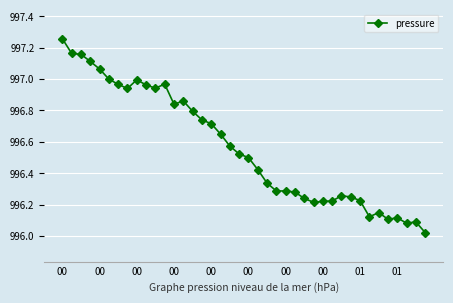

What is the difference between the maximum and second lowest values?

1.2